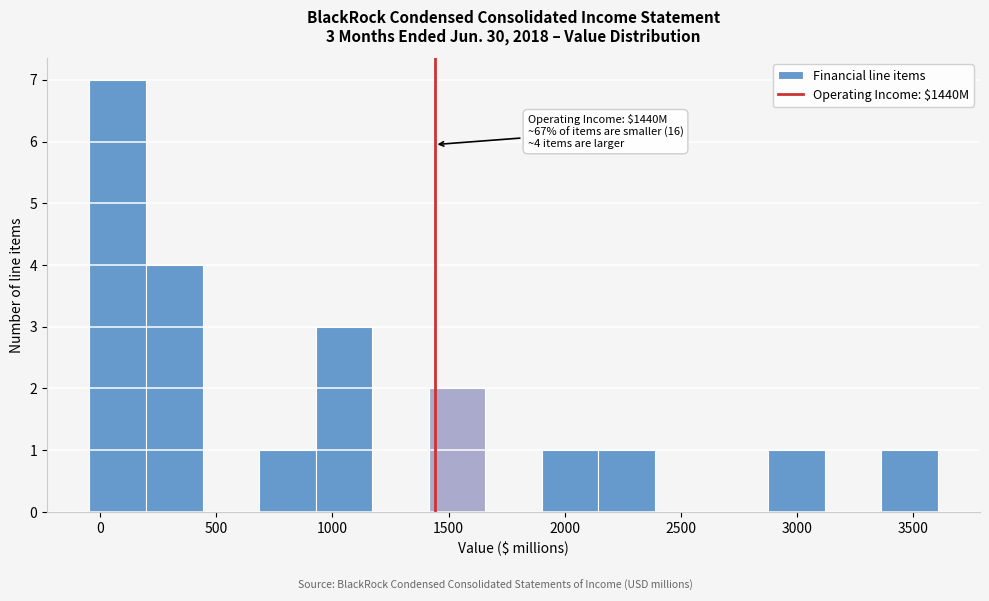

Over which range of the x-axis is the bar tallest?

-50 to 200